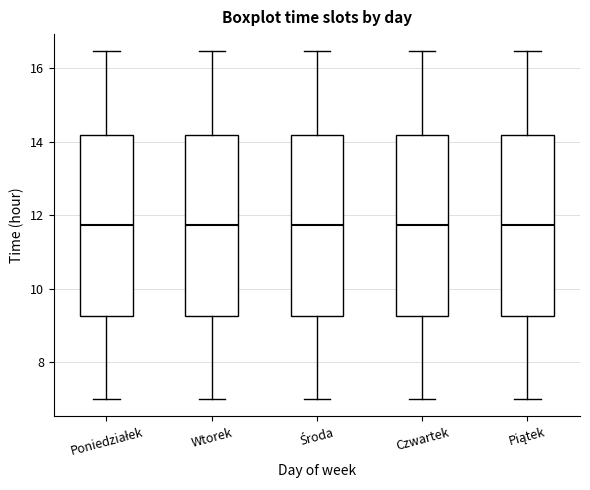

Where does the upper whisker of the box for Wtorek end on the y-axis? The values are not printed on the chart, so give them approximately, as read against the axis.

16.4